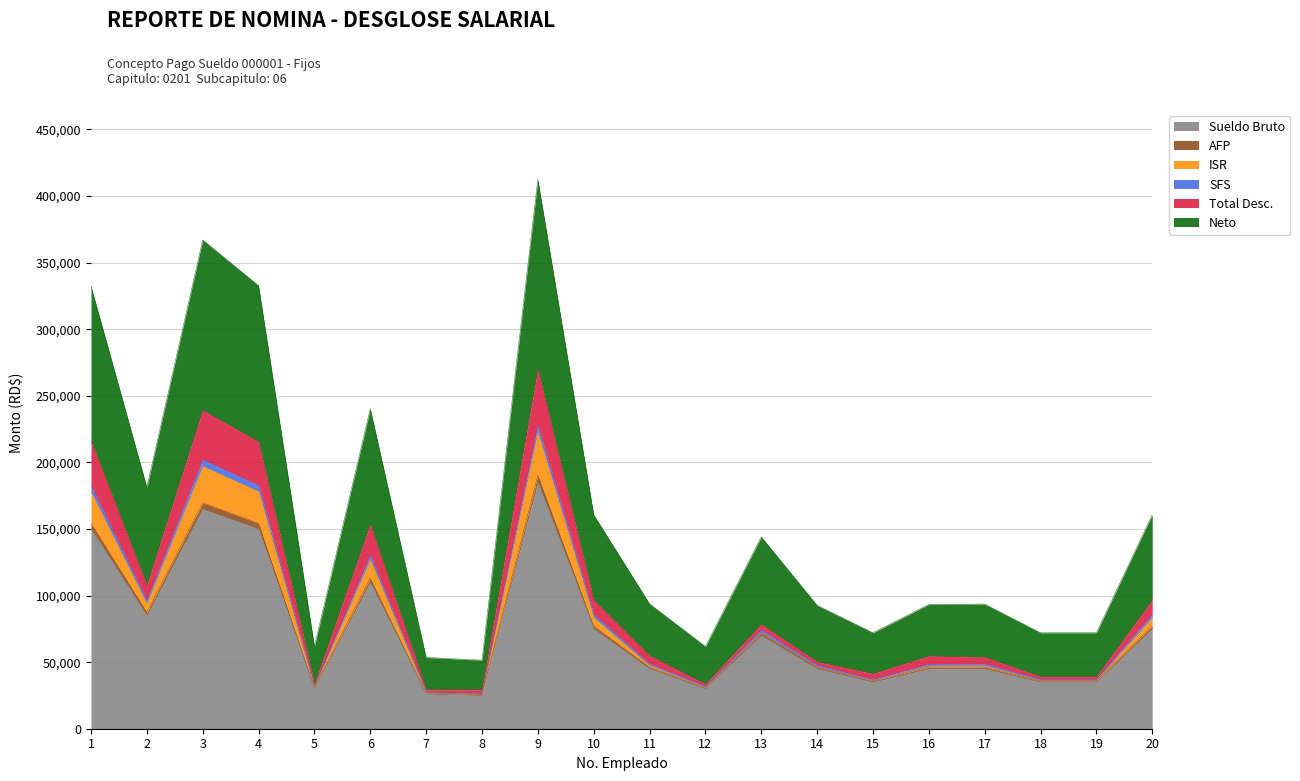

True or false: AFP has a value of 154895.2 at 2.

False